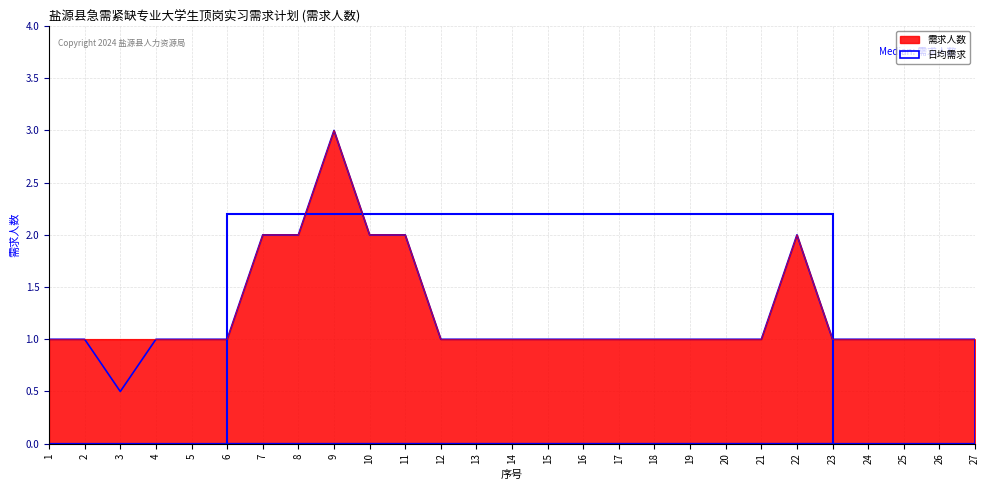

At which label is the value closest to 2?

7